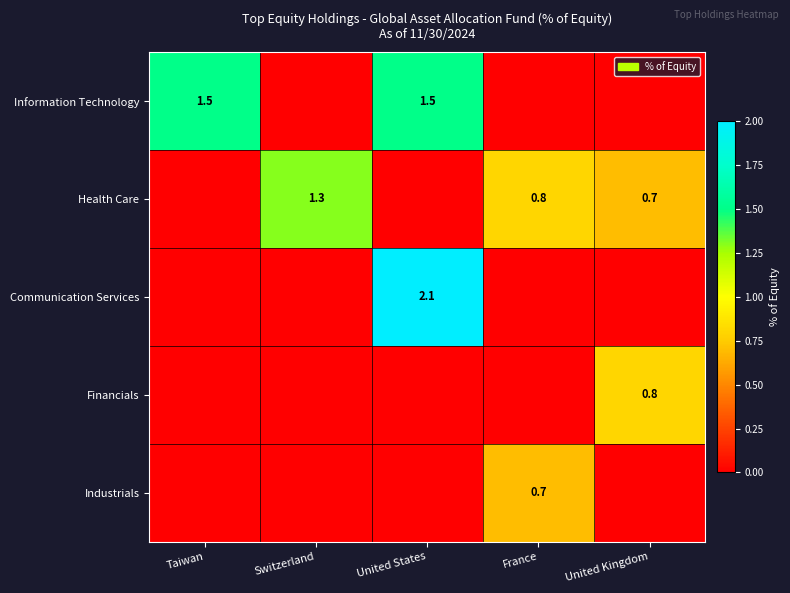

Read the Communication Services value at United States.

2.1